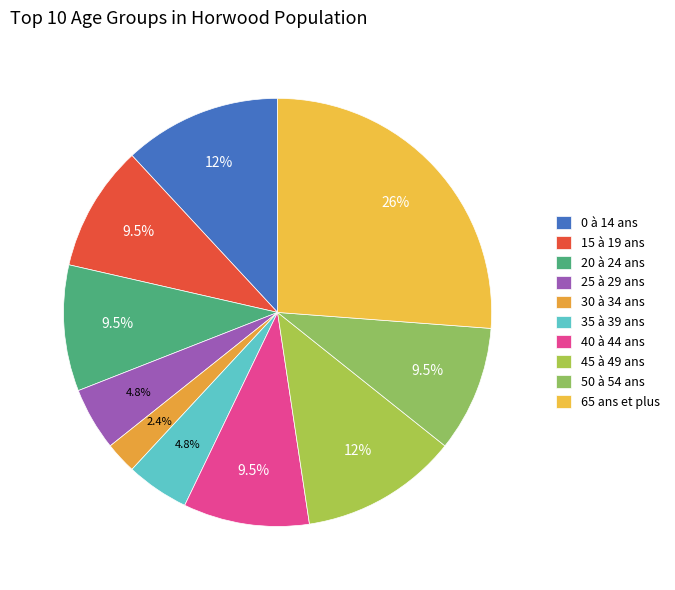

Rank the categories by value from lowest to highest.

30 à 34 ans, 25 à 29 ans, 35 à 39 ans, 15 à 19 ans, 20 à 24 ans, 40 à 44 ans, 50 à 54 ans, 0 à 14 ans, 45 à 49 ans, 65 ans et plus